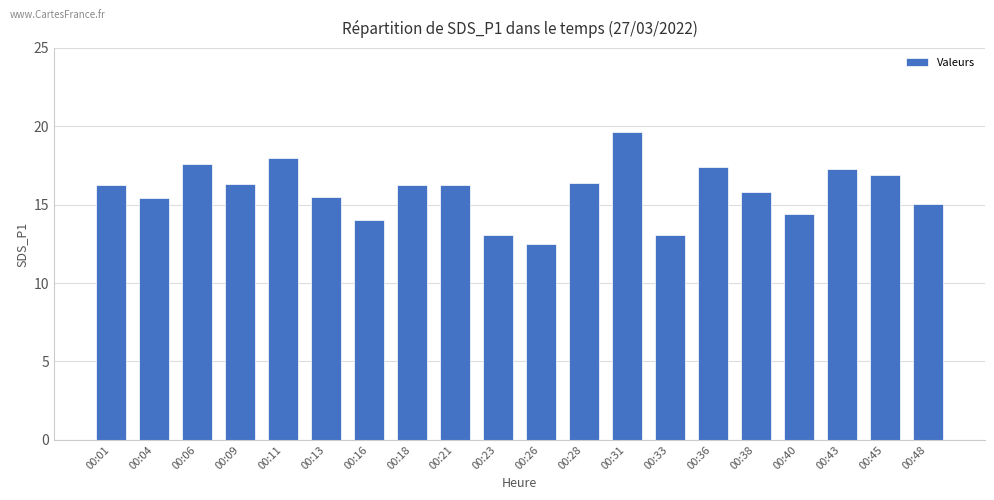

What is the ratio of the value at 00:38 to the value at 00:04?

1.0